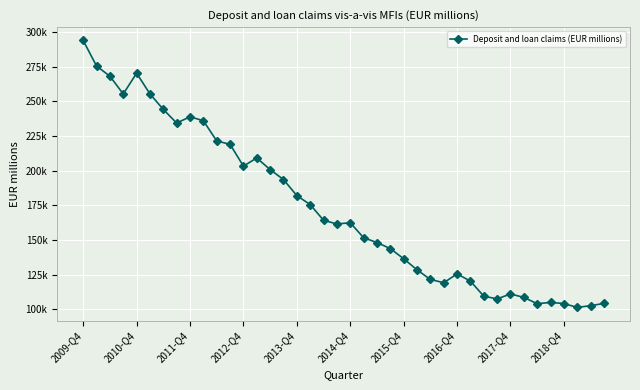

Is this an area chart (filled region under the line)?

No